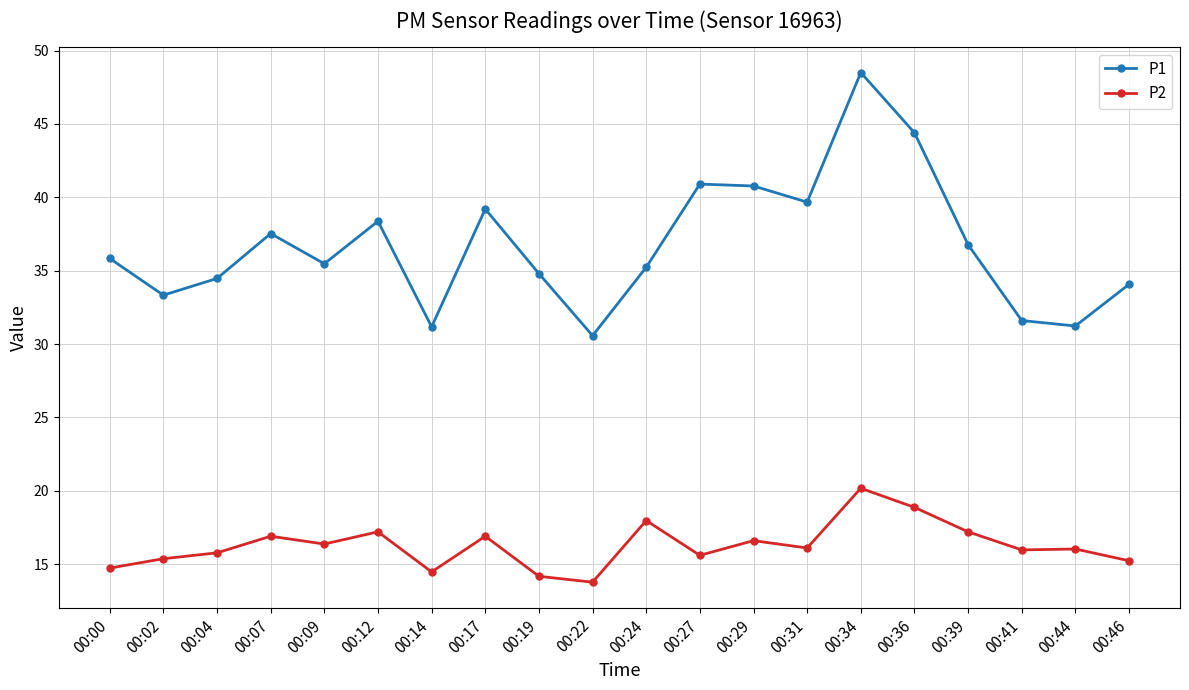

At which label does P2 first exceed 16?

00:07